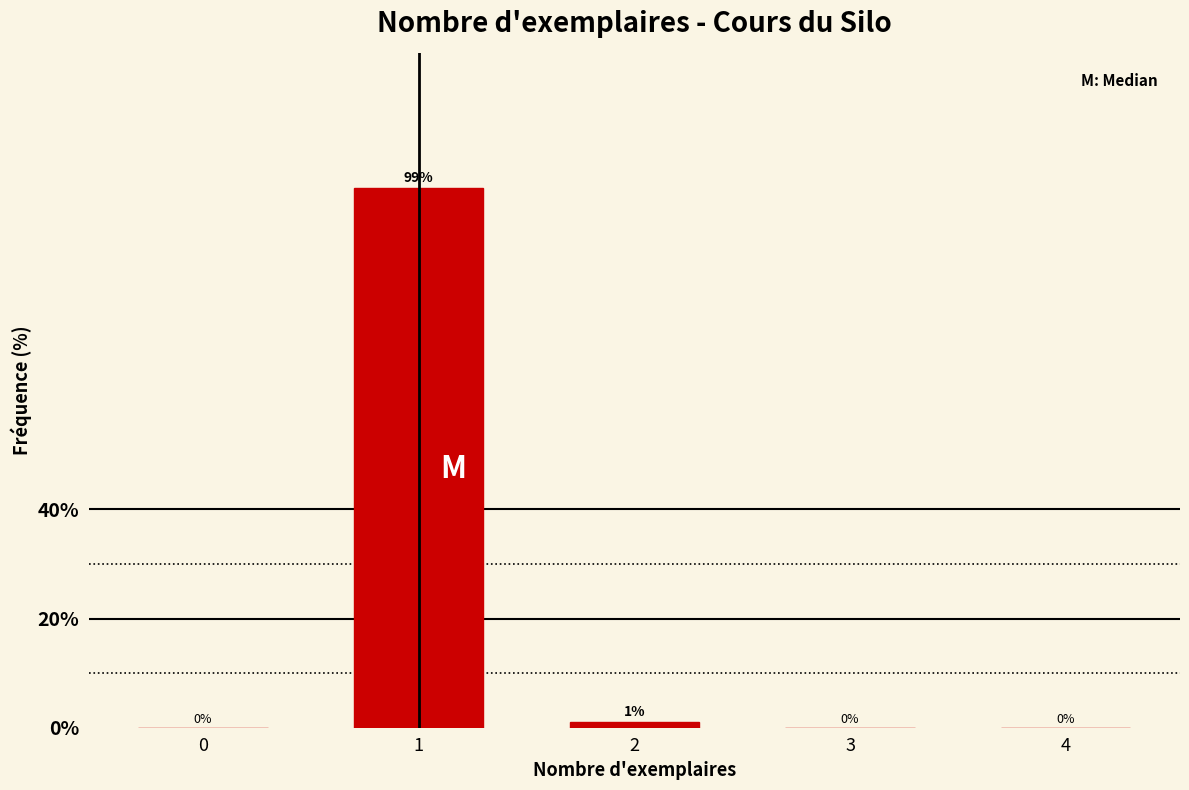

What is the greatest value displayed?

98.9